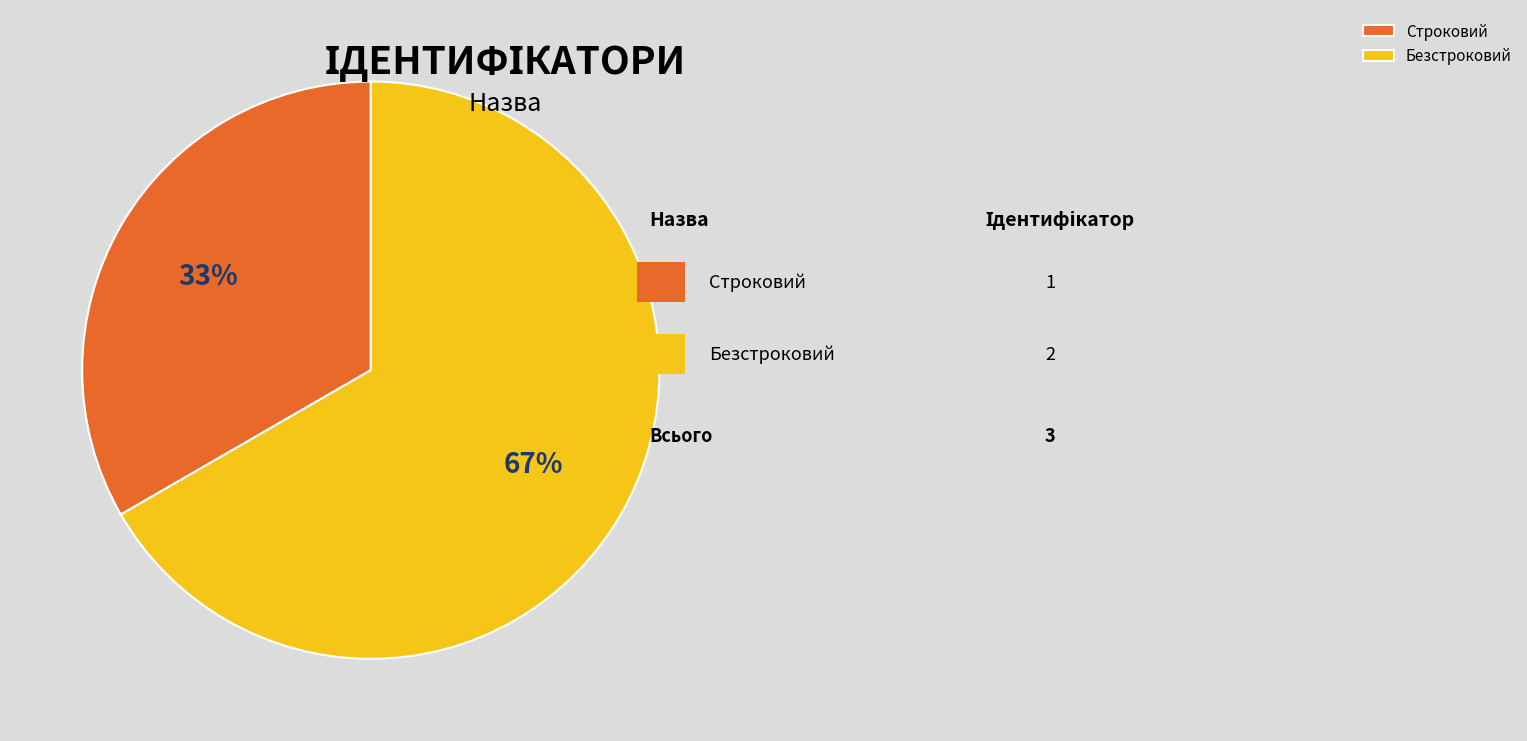

To the nearest percent, what percentage of the pie is Безстроковий?

67%